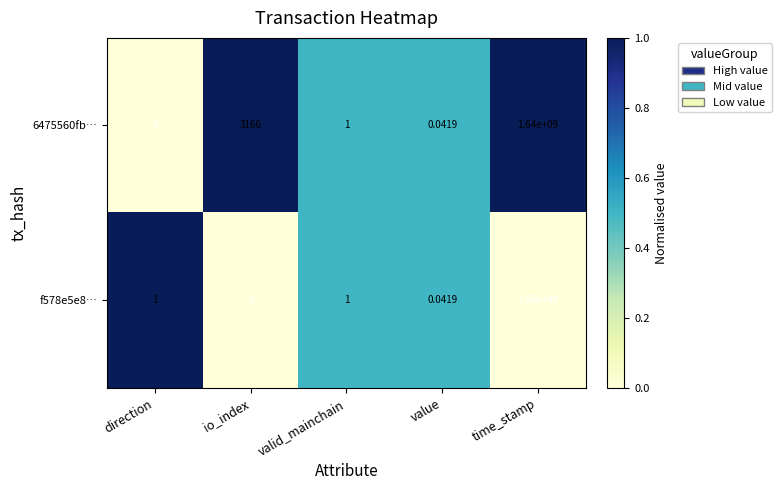

Which series has the widest spread of values?

6475560fb…